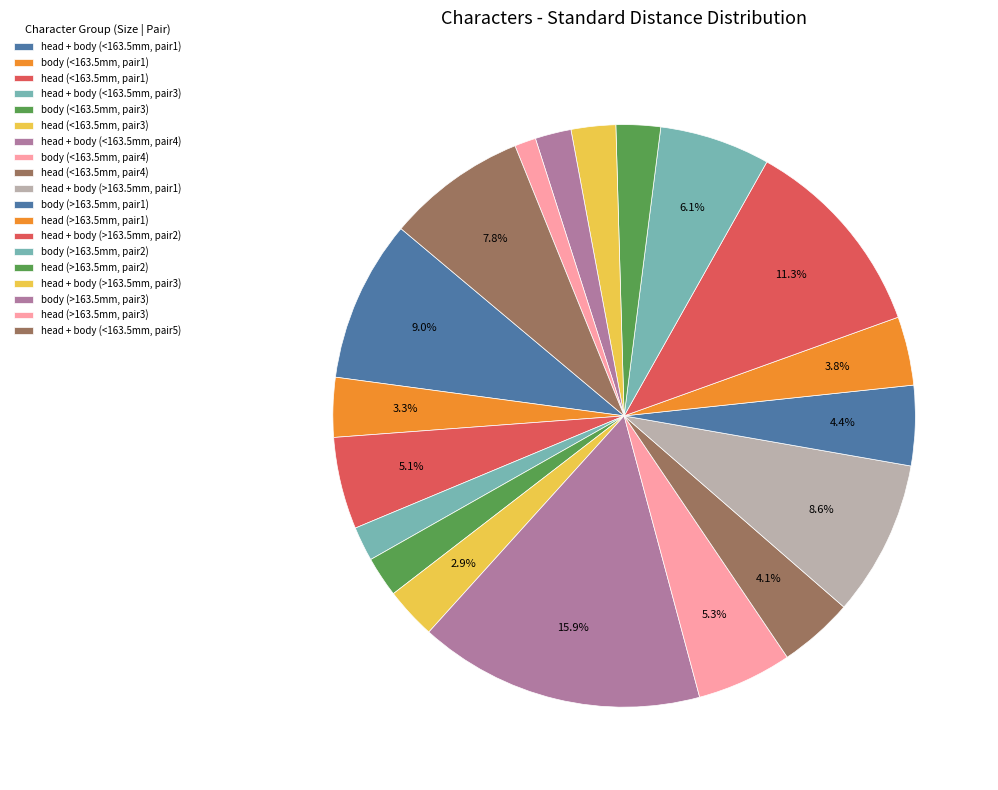

How many segments does this pie chart have?

19